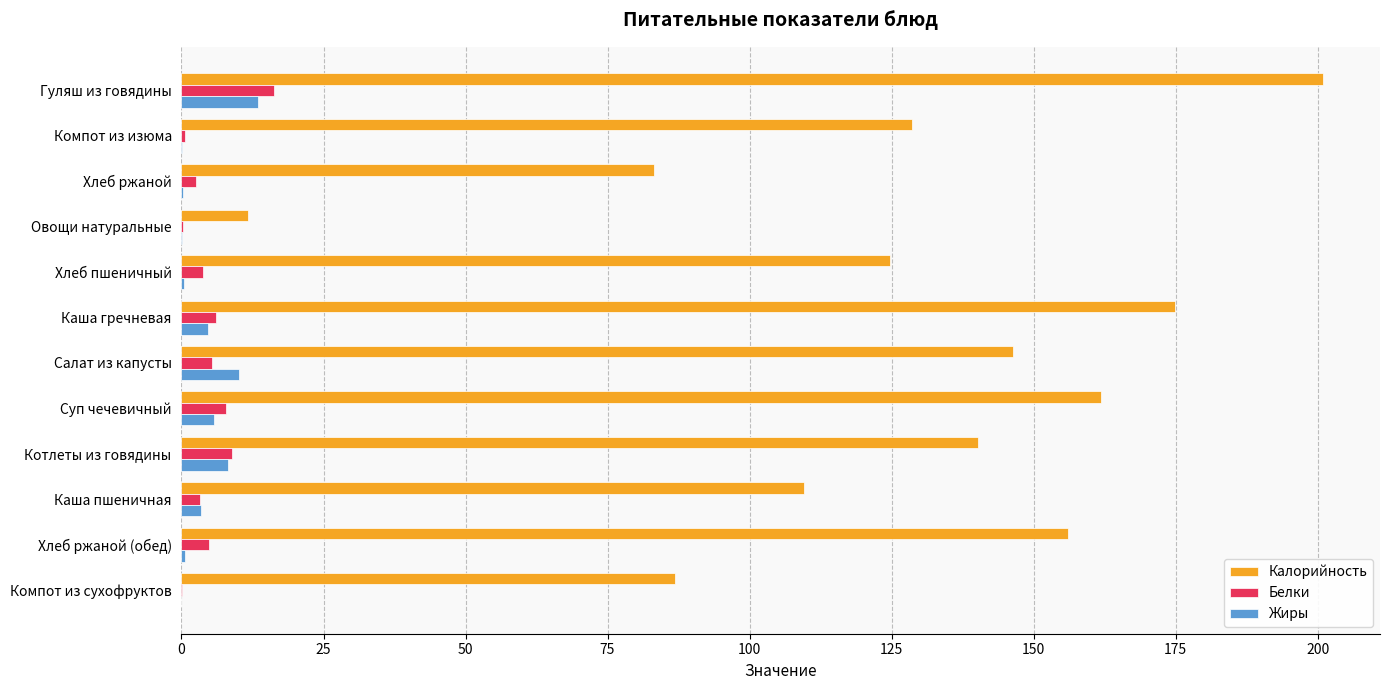

Is it true that Белки equals 5.3 at Салат из капусты?

True